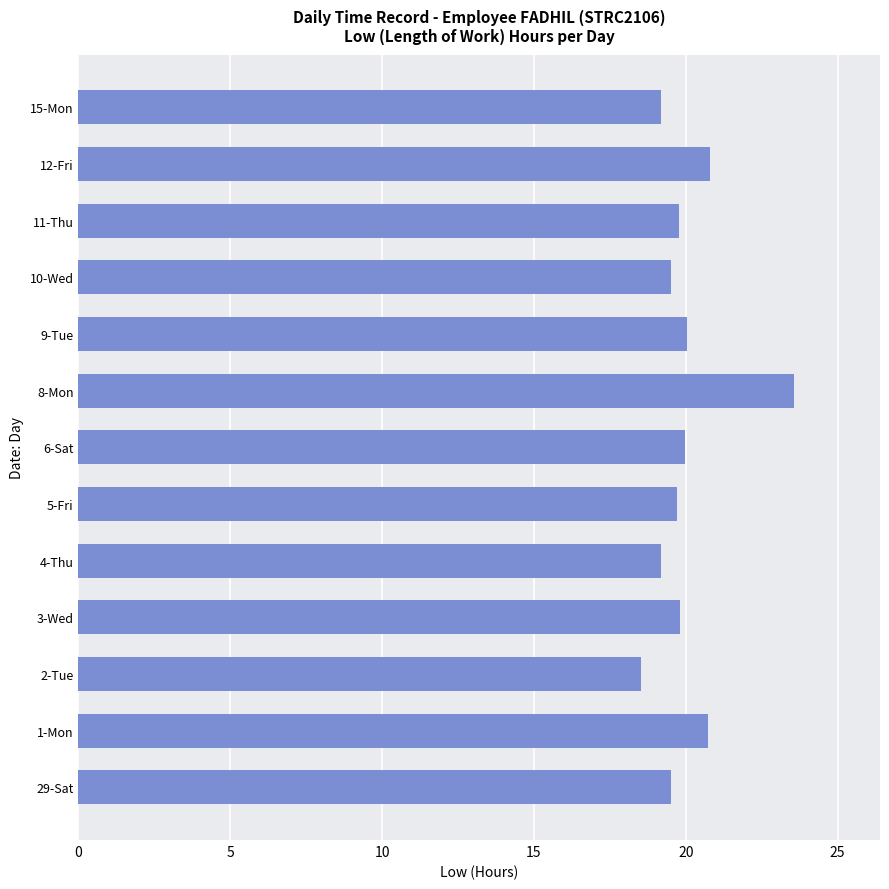

At which category does the chart reach its minimum across all series?

2-Tue